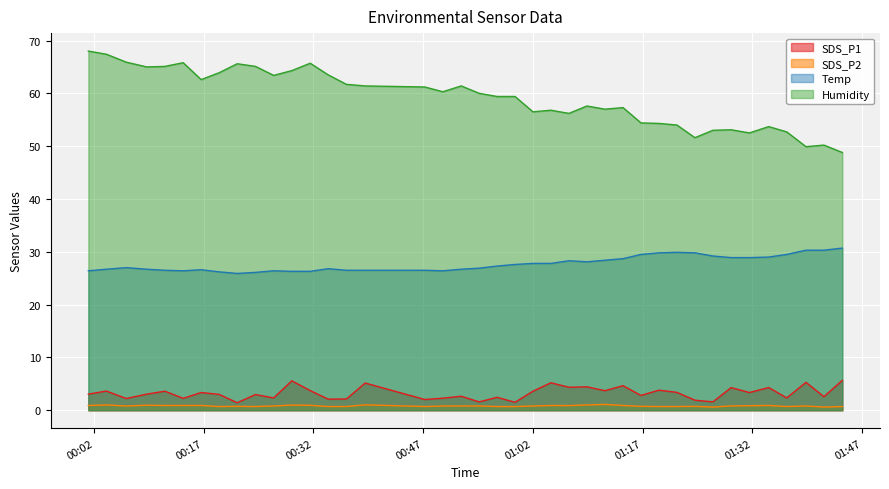

List the series in order of their peak value, highest first.

Humidity, Temp, SDS_P1, SDS_P2